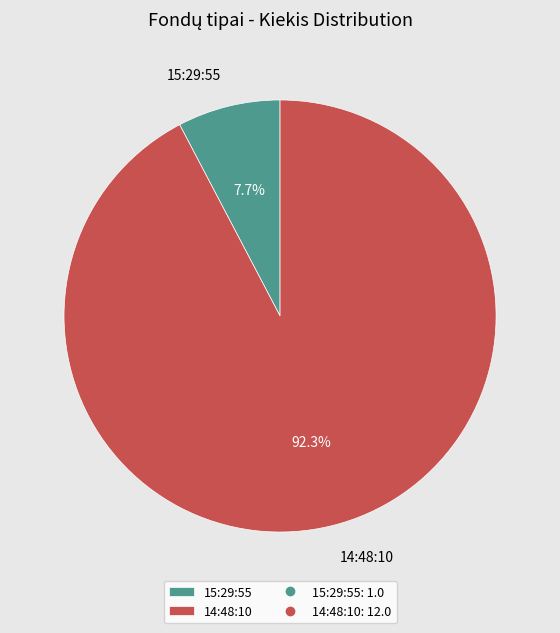

How many slices are in this pie chart?

2